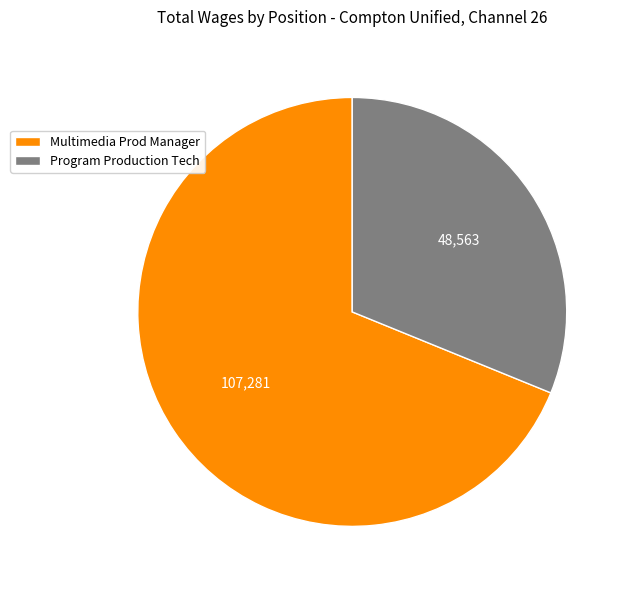

Is there a majority slice in this chart?

Yes